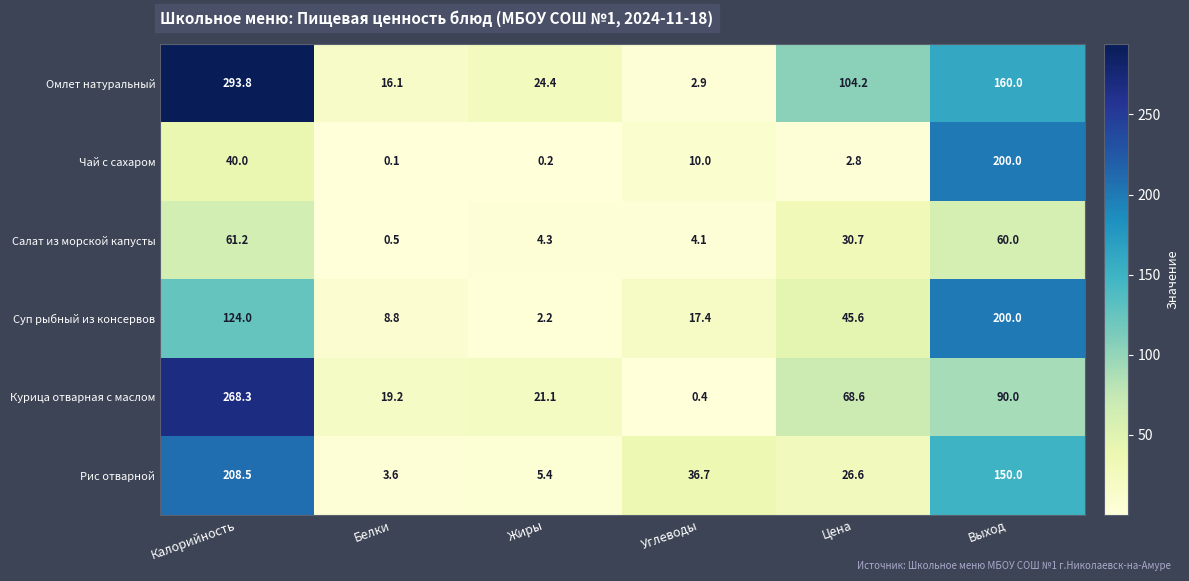

What is the difference between the maximum and second lowest values in the Чай с сахаром series?

199.8